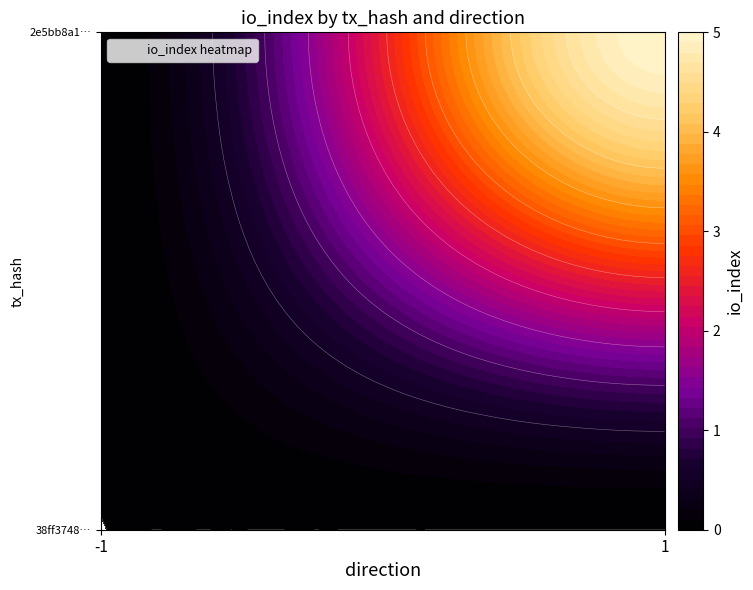

Reading left to right, what are all the values shown in this chart?

38ff374830366067094886e4cafefb769cb46f2: -1	0
2e5bb8a1c81c204a294cd7ffafe0b3b07c49f44: 1	5